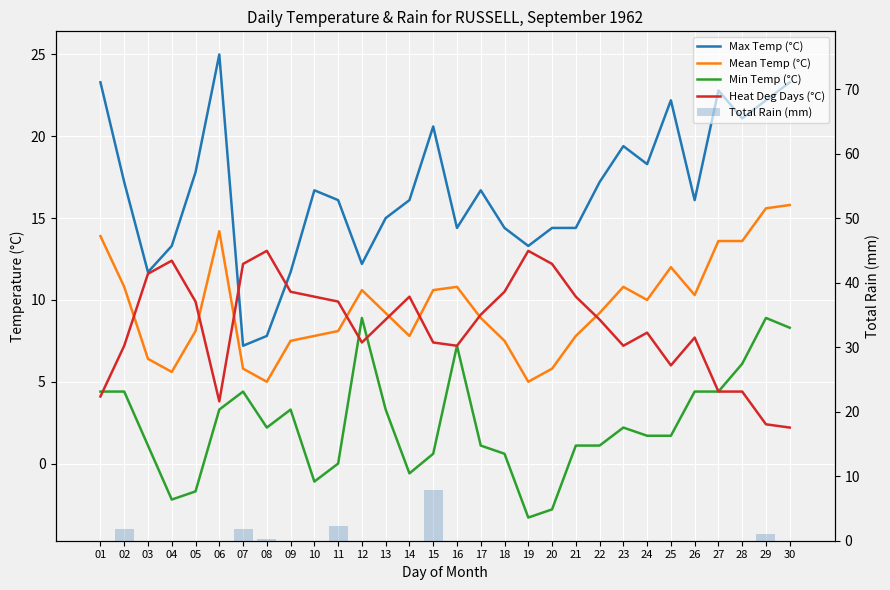

Is the value of Total Rain (mm) at 24 greater than the value of Mean Temp (°C) at 06?

No